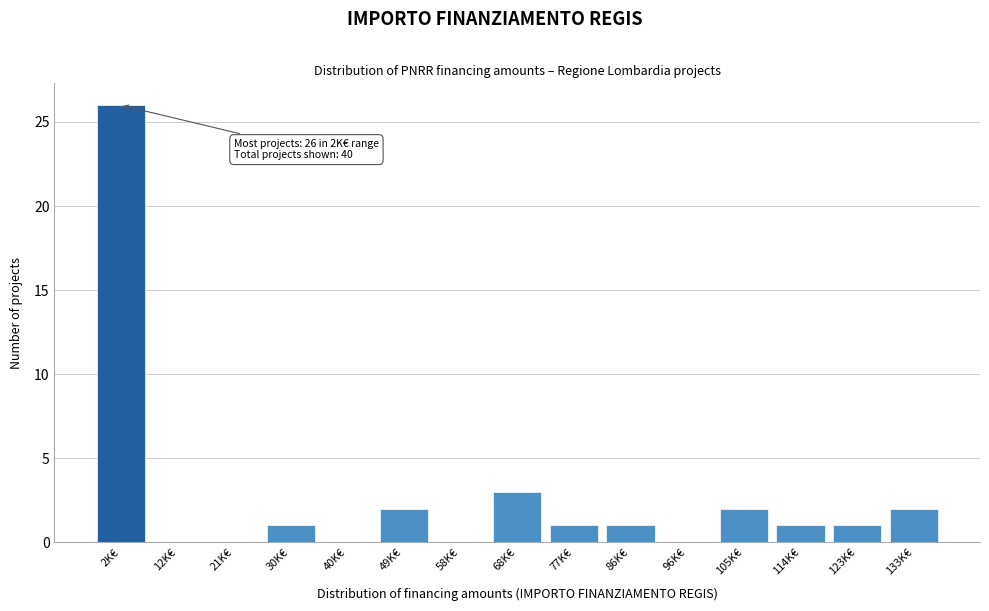

Reading left to right, what are all the values shown in this chart?

2K€=26	12K€=0	21K€=0	30K€=1	40K€=0	49K€=2	58K€=0	68K€=3	77K€=1	86K€=1	96K€=0	105K€=2	114K€=1	123K€=1	133K€=2